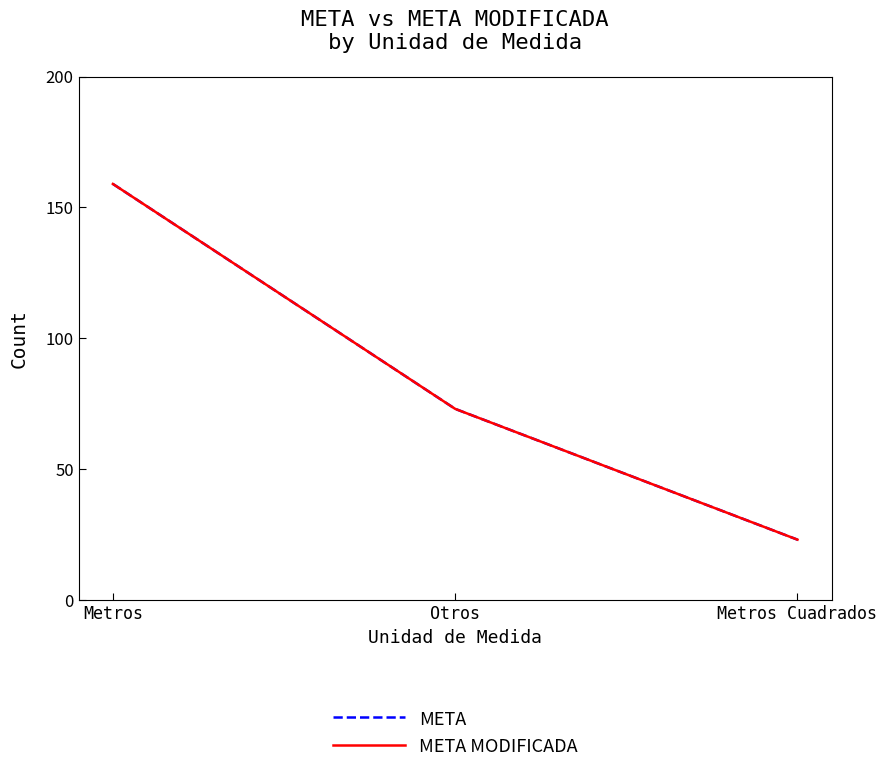

Is the value of META at Metros greater than the value of META MODIFICADA at Metros?

No